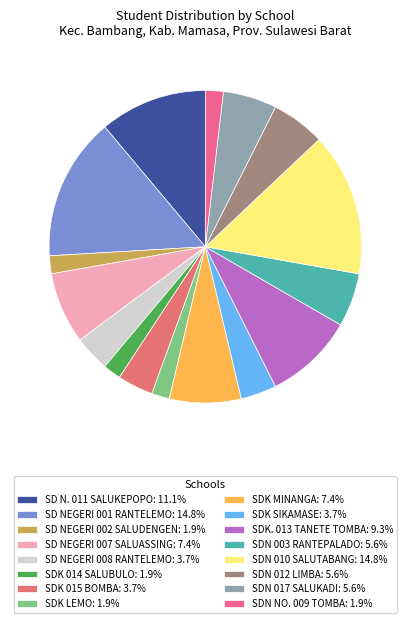

How many segments does this pie chart have?

16